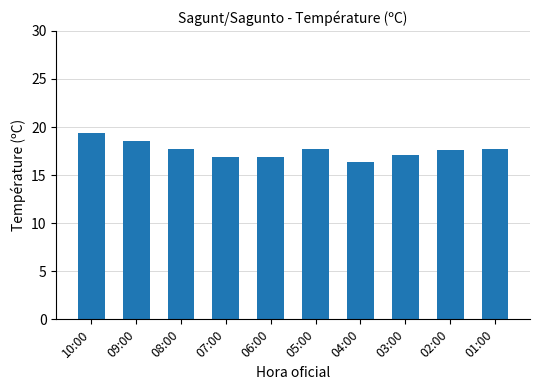

What is the maximum value shown in the chart?

19.4